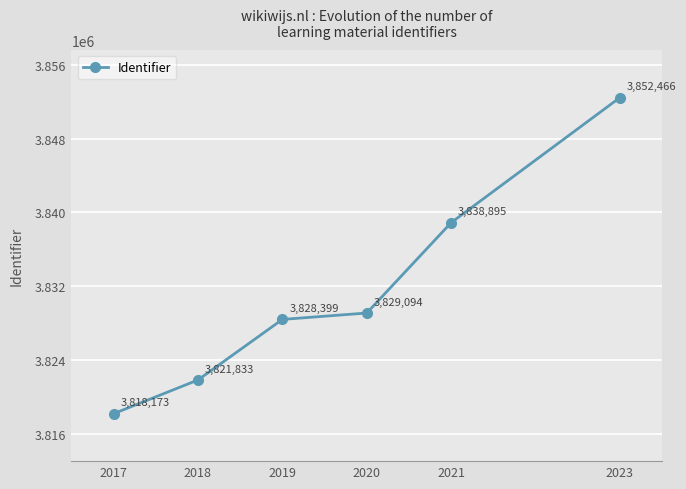

True or false: the data shows 5644124 at 2023.

False